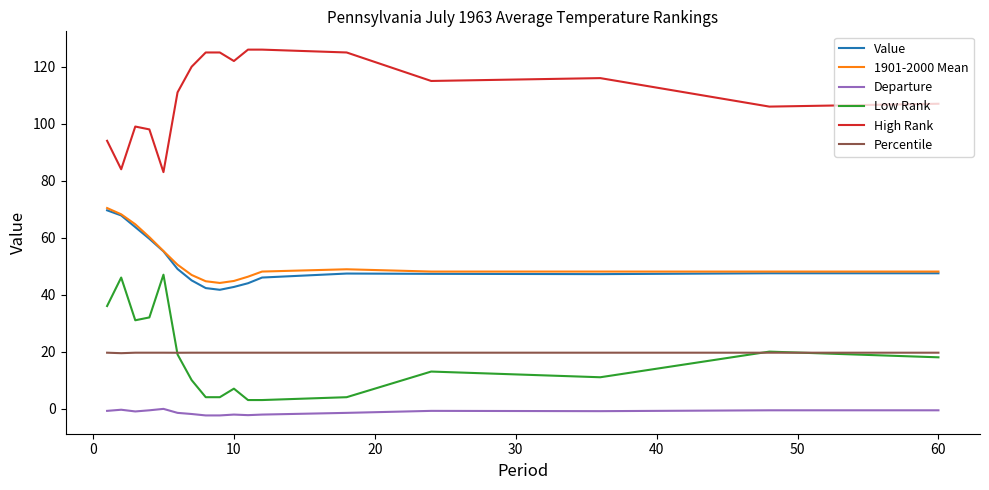

Which series has the largest total across all categories?

High Rank